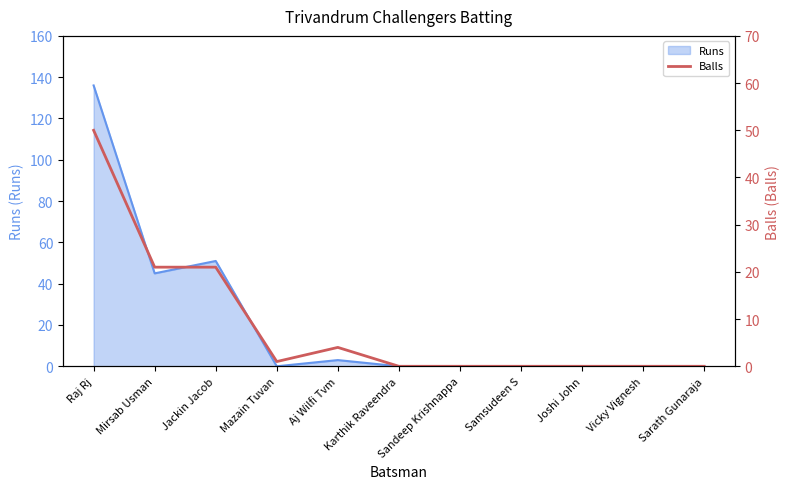

At which category does the chart reach its peak across all series?

Raj Rj